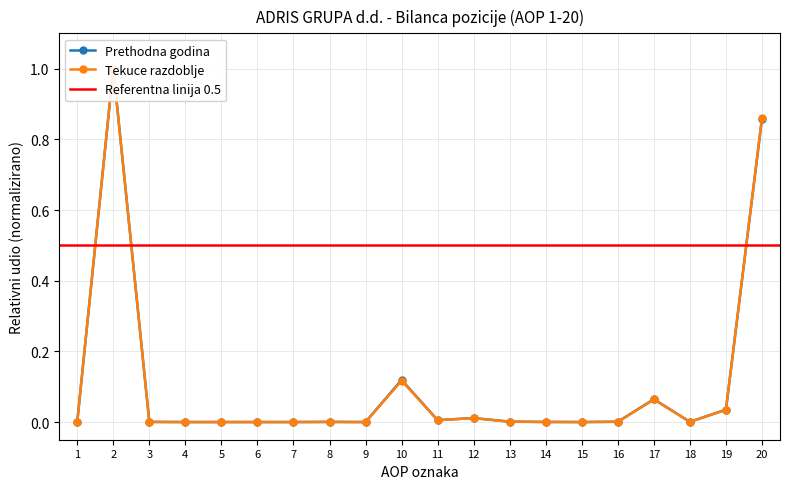

What is the total value across all series at 20?

1.7